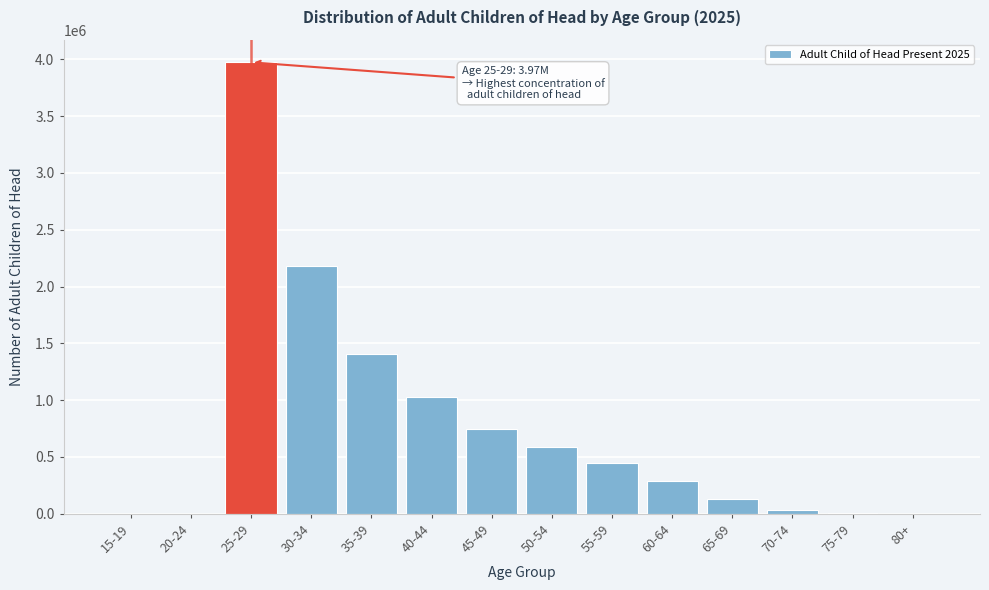

What is the change in value from 35-39 to 65-69?

-1283525.9